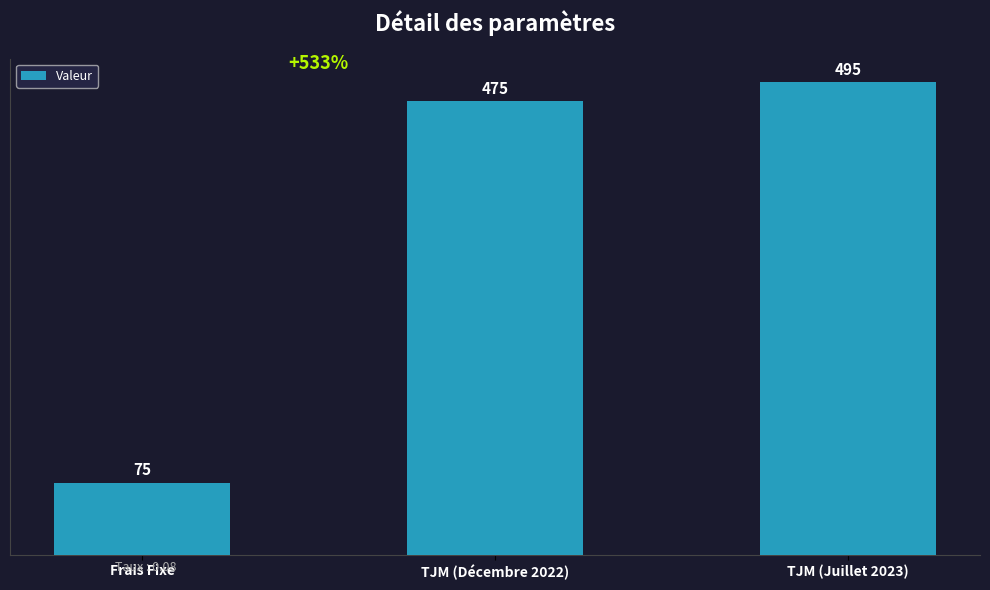

What position from the right is Frais Fixe?

3